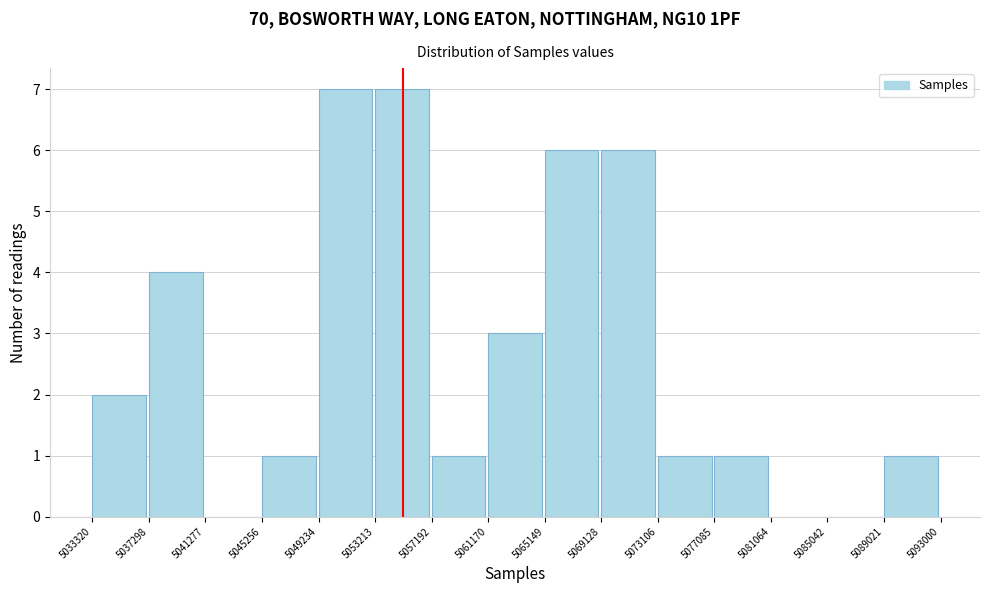

Reading left to right, transcribe this chart: for each bar, give the range it covers on the x-axis and its height. The values are not printed on the chart, so give them approximately, as read against the axis.

5033320 to 5037298: 2
5037298 to 5041277: 4
5041277 to 5045256: 0
5045256 to 5049234: 1
5049234 to 5053213: 7
5053213 to 5057192: 7
5057192 to 5061170: 1
5061170 to 5065149: 3
5065149 to 5069128: 6
5069128 to 5073106: 6
5073106 to 5077085: 1
5077085 to 5081064: 1
5081064 to 5085042: 0
5085042 to 5089021: 0
5089021 to 5093000: 1